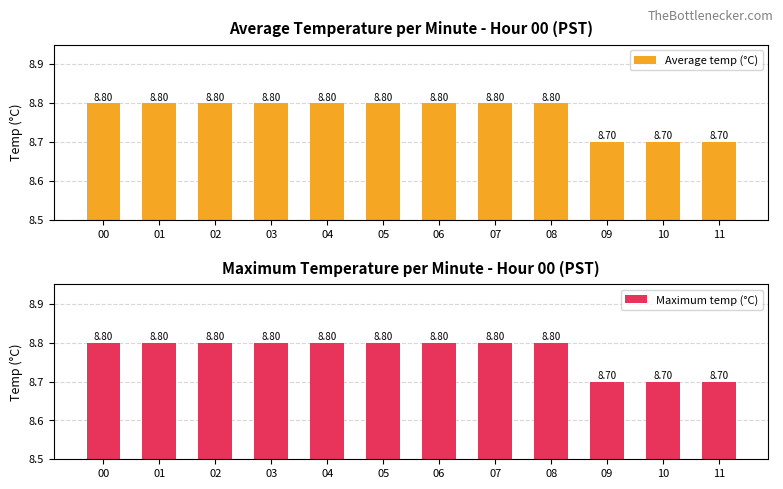

Reading left to right, extract all data points from this chart.

Average temp (°C): 8.8	8.8	8.8	8.8	8.8	8.8	8.8	8.8	8.8	8.7	8.7	8.7
Maximum temp (°C): 8.8	8.8	8.8	8.8	8.8	8.8	8.8	8.8	8.8	8.7	8.7	8.7